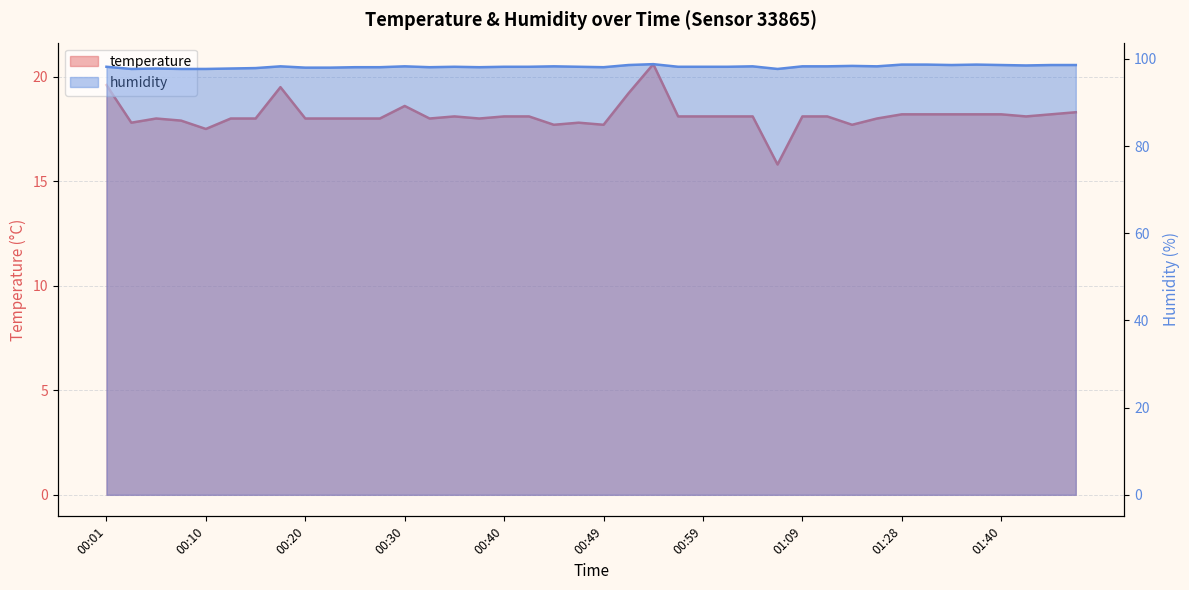

In humidity, how many points are lower than both neighbors (excluding endpoints)?

8